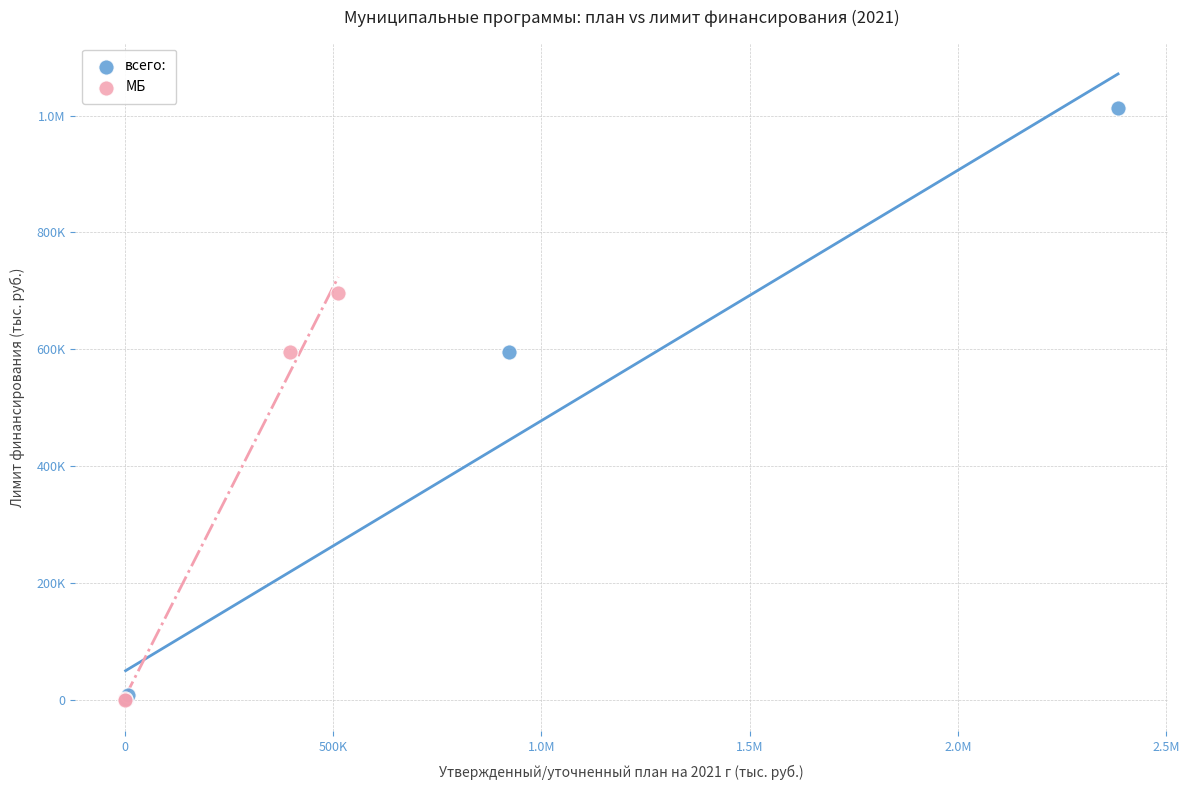

What are all the series names shown in the legend?

всего:, МБ